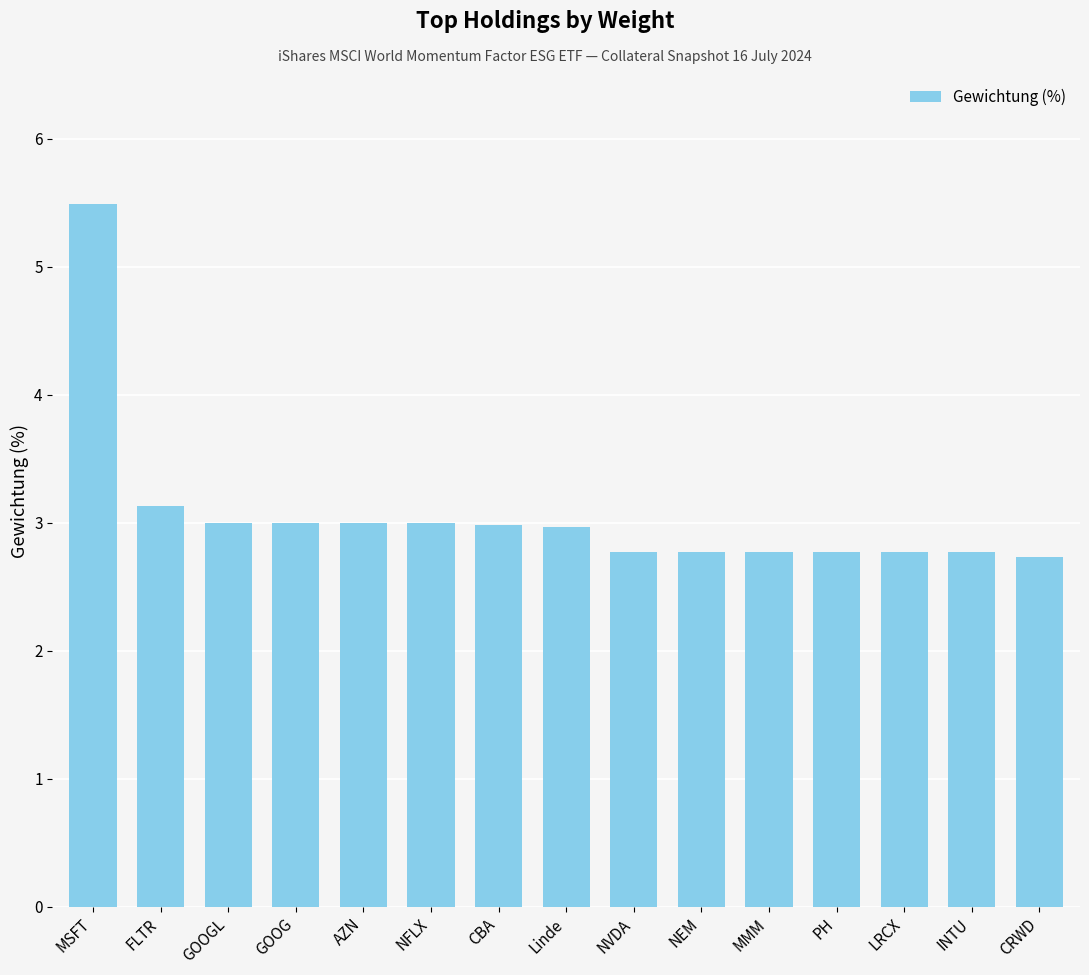

What is the label of the 14th bar from the right?

FLTR